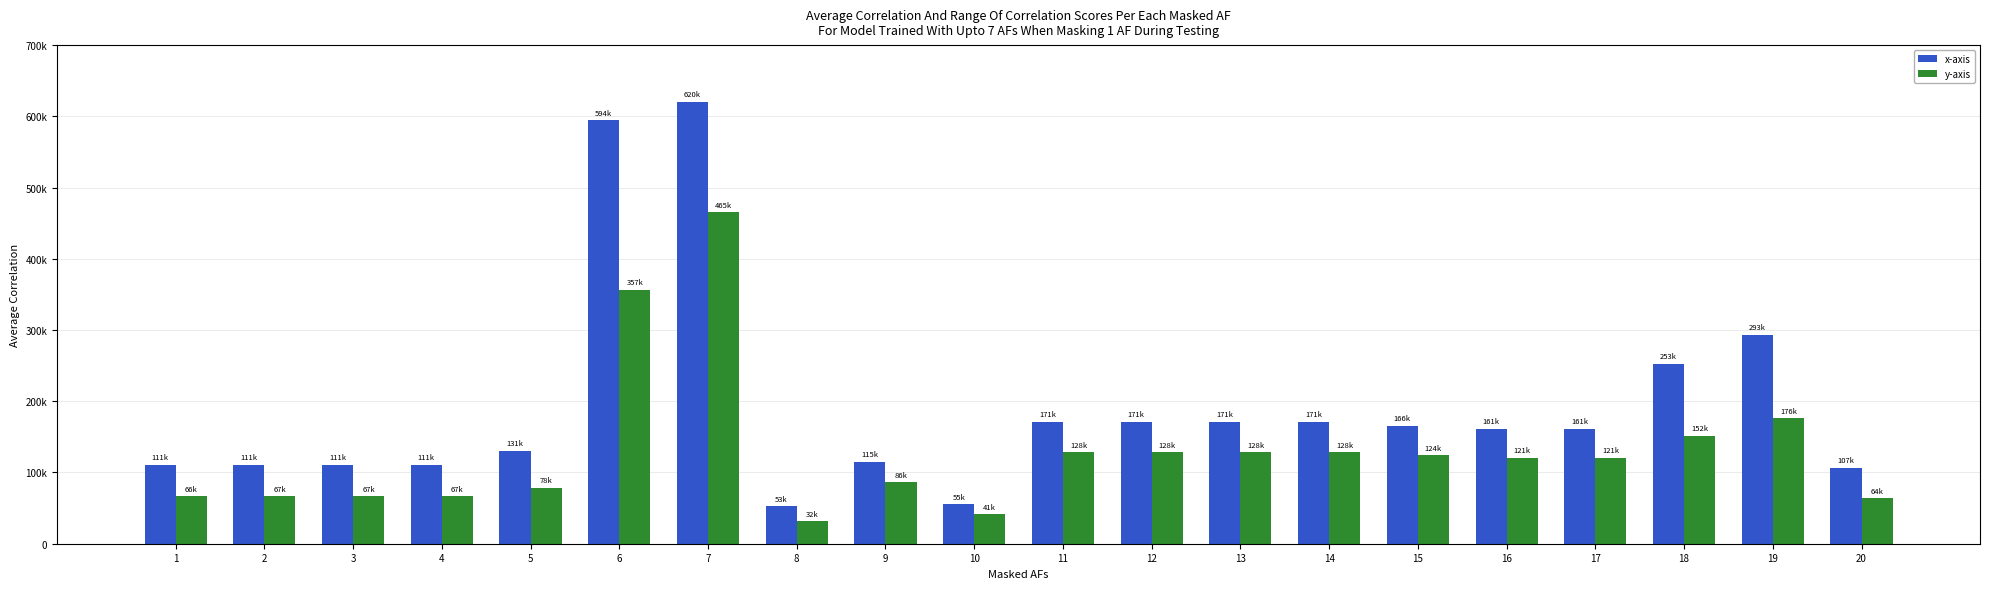

What are all the series names shown in the legend?

x-axis, y-axis